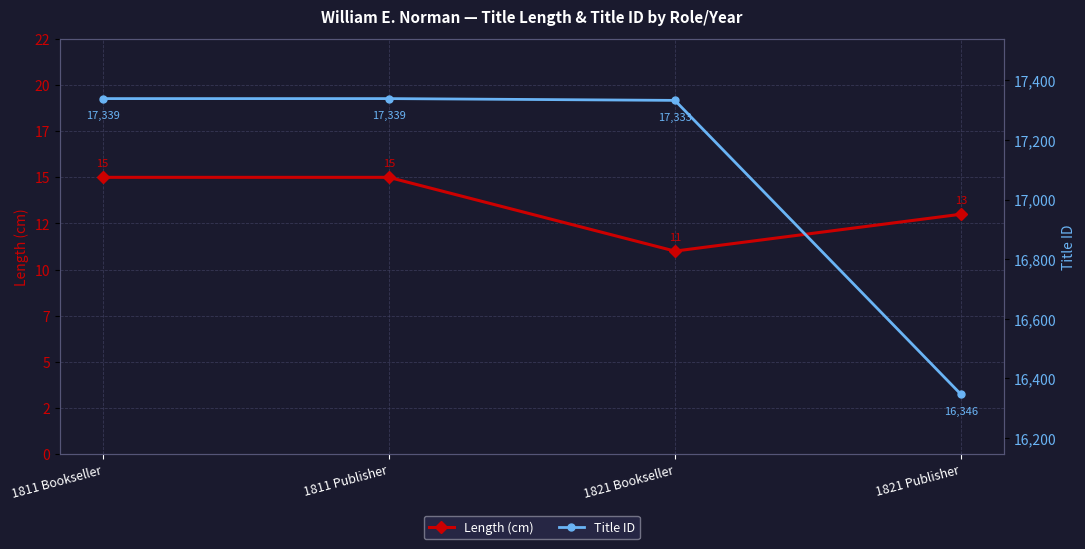

The Length (cm) series shows 11 at 1821 Bookseller. True or false?

True